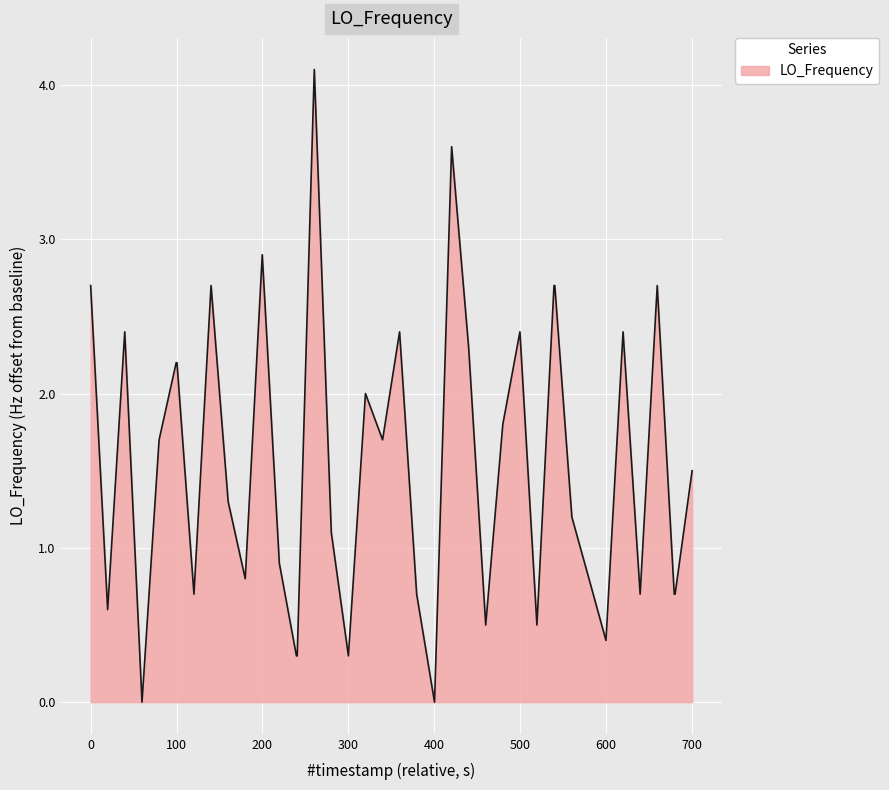

True or false: the data has more than 2 interior local peaks.

True